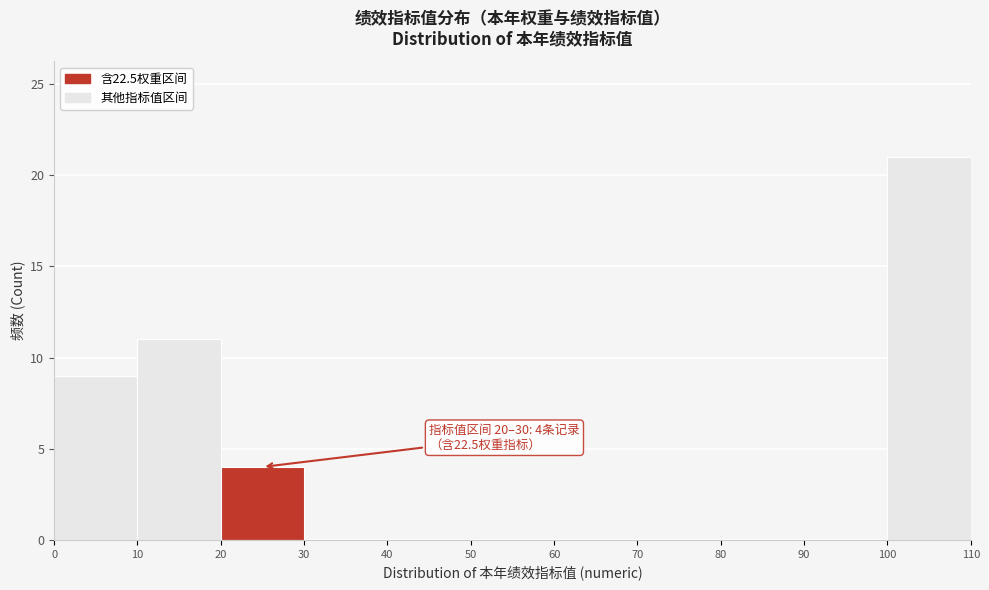

Over which range of the x-axis is the bar tallest?

100 to 110